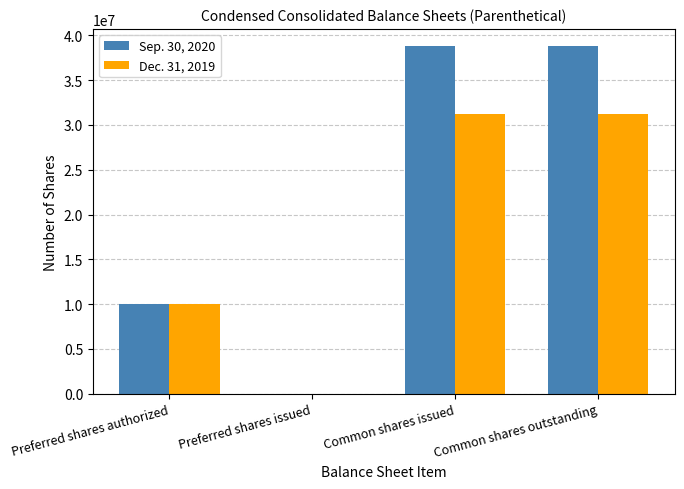

Is it true that Dec. 31, 2019 equals 11552548 at Preferred shares issued?

False